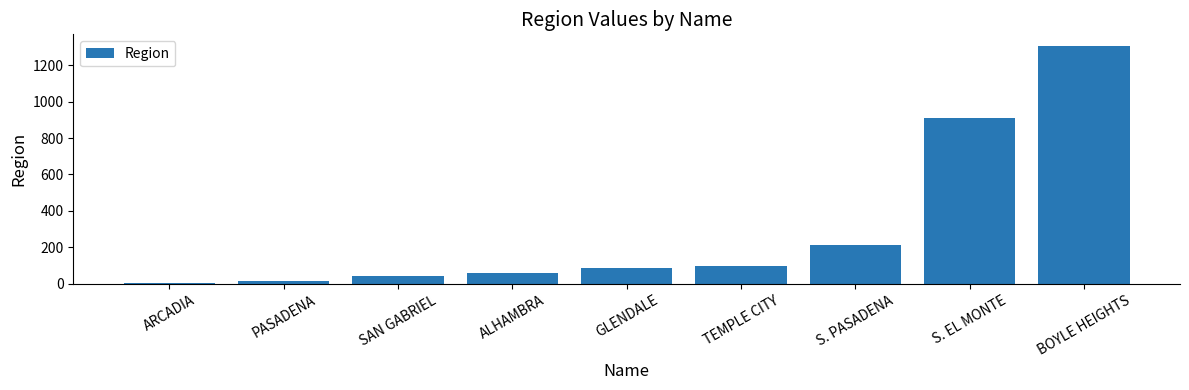

Are the bars horizontal?

No